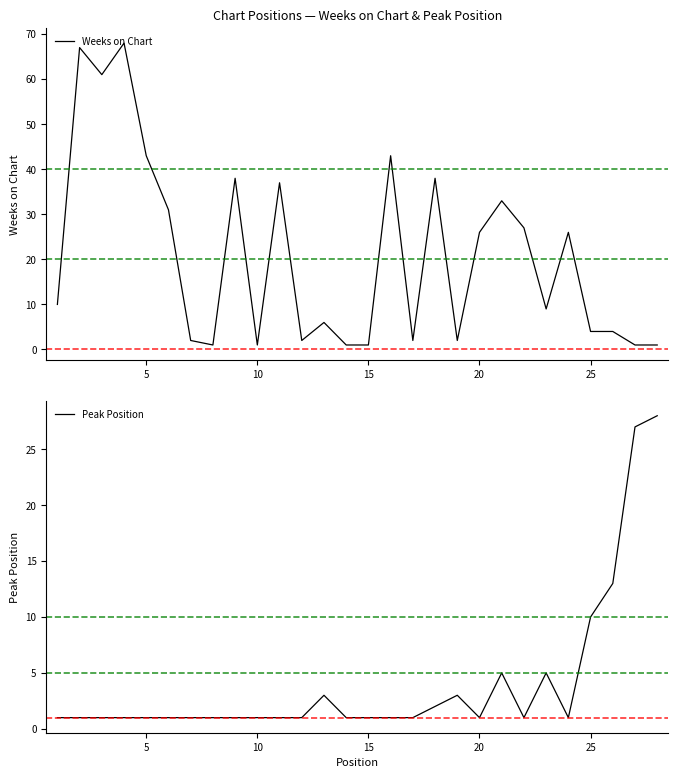

What are all the series names shown in the legend?

Weeks on Chart, Peak Position